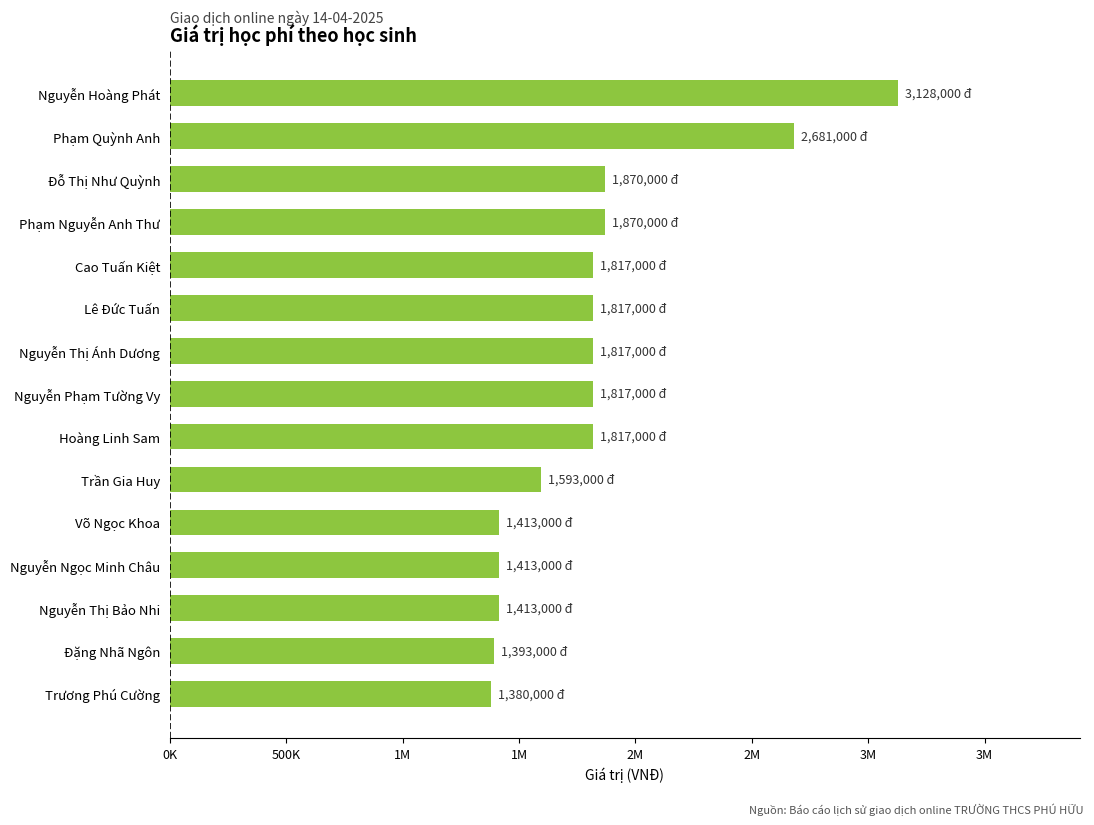

What is the average value?

1815933